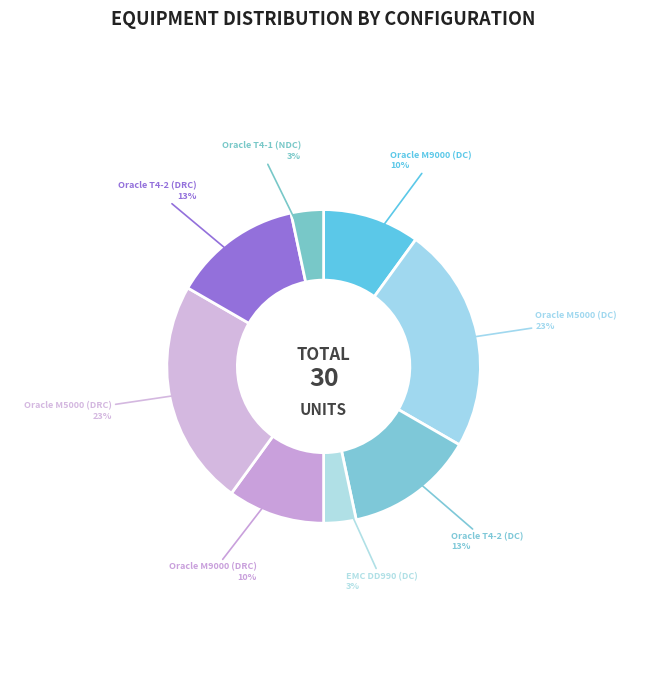

To the nearest percent, what is the difference between the largest and smallest slice percentages?

20%